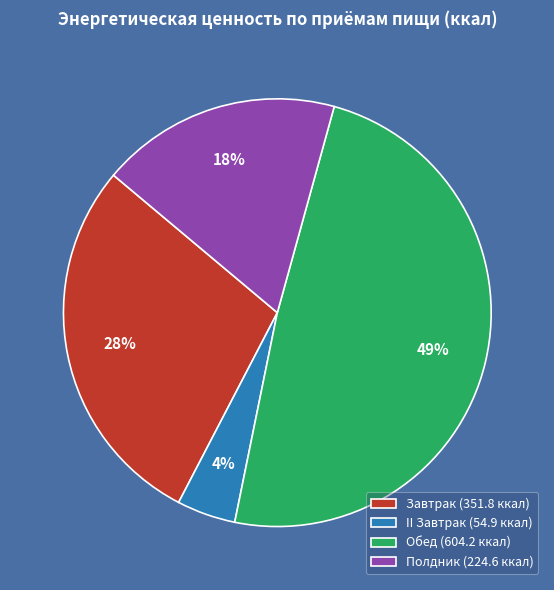

Is there any slice that represents more than half of the pie?

No